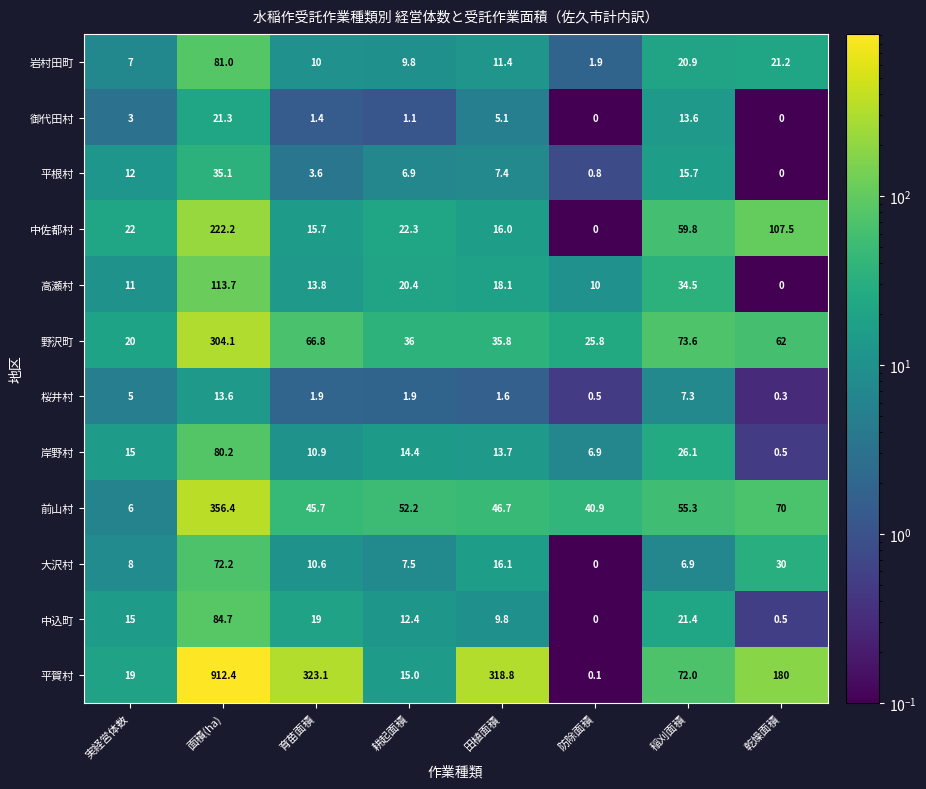

What is the sum of all 前山村 values?

673.2